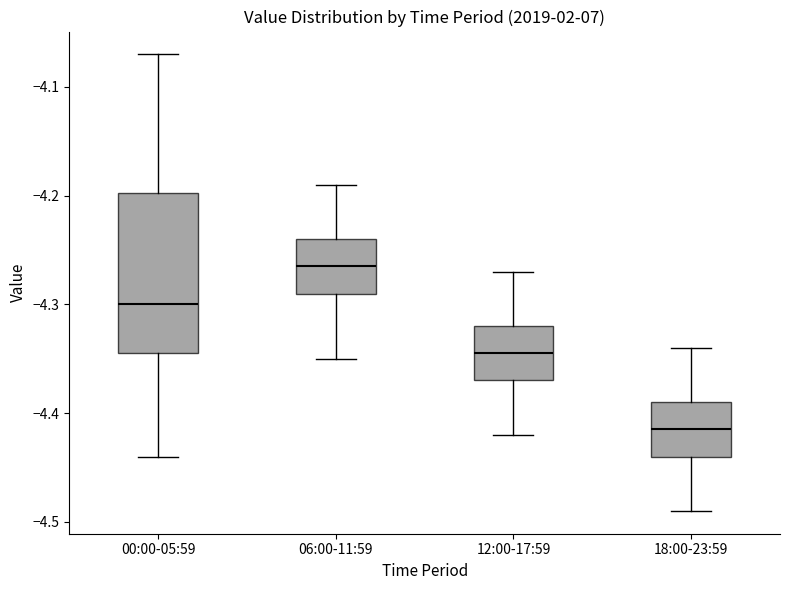

Which box's median line is the lowest?

18:00-23:59